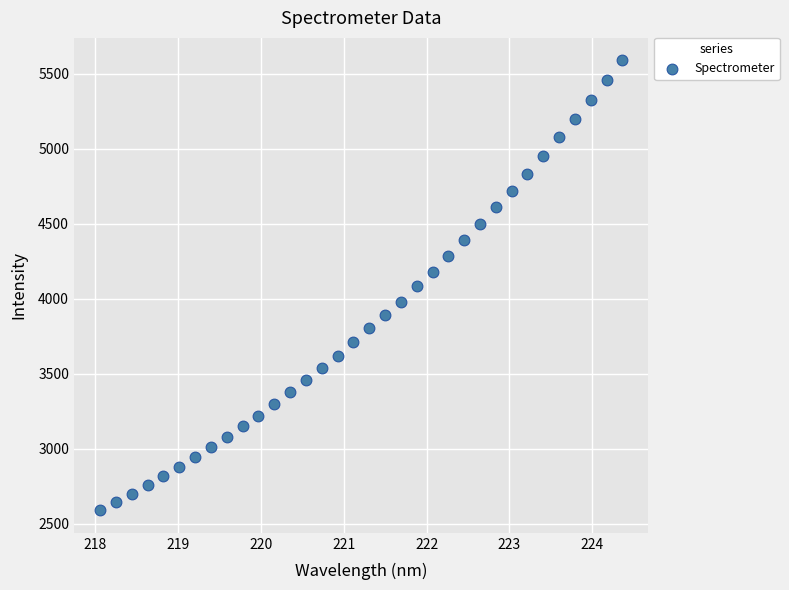

What is the range of X values (max minus min)?

6.3